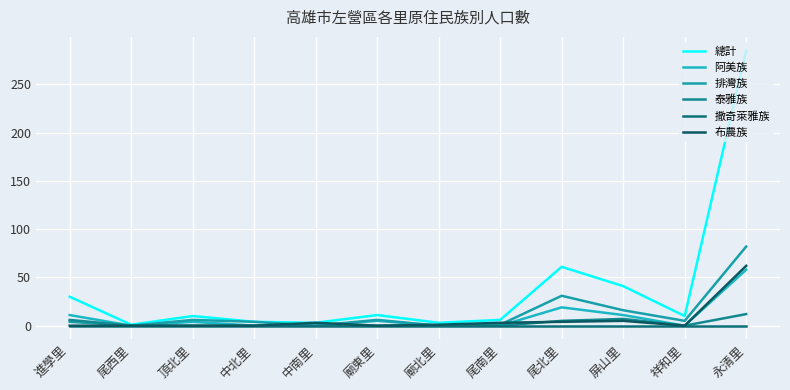

True or false: 阿美族 and 排灣族 cross at least once.

False